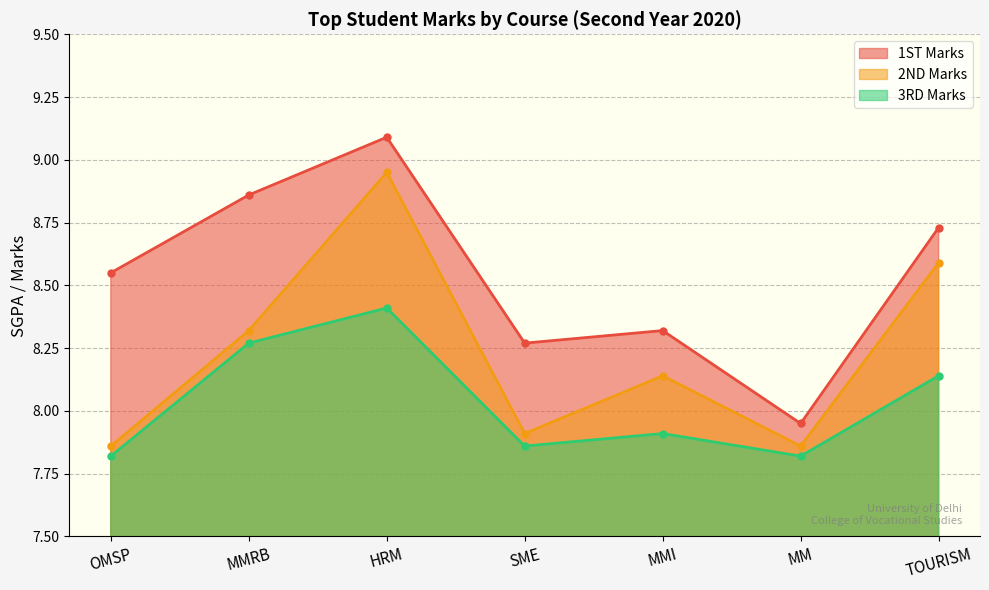

What is the spread (max minus min) of values at MM?

0.1